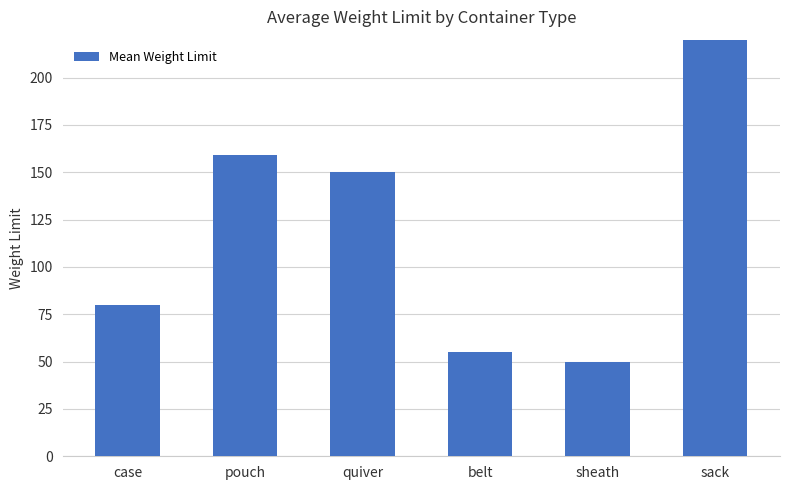

Reading right to left, list all the values displayed in this chart.

350.0	50.0	55.0	150.0	159.3	80.0